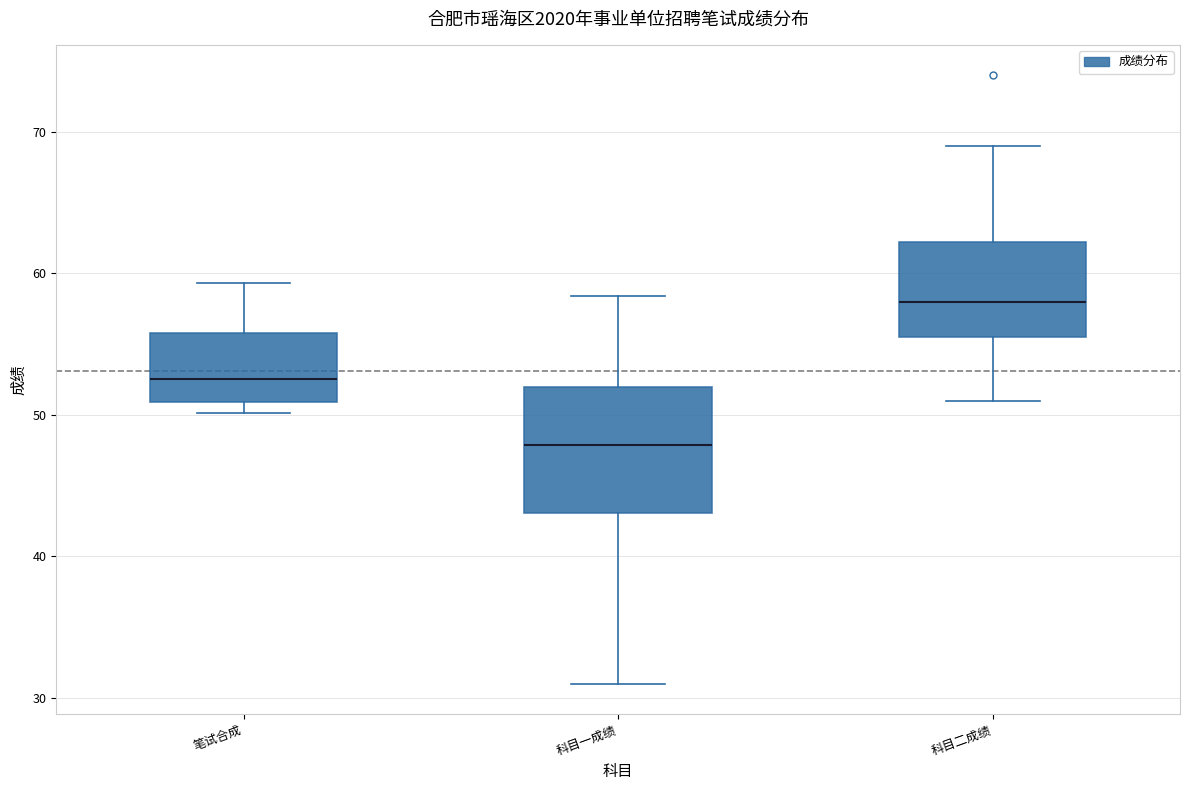

Which box is the tallest, from its lower edge to its upper edge?

科目一成绩